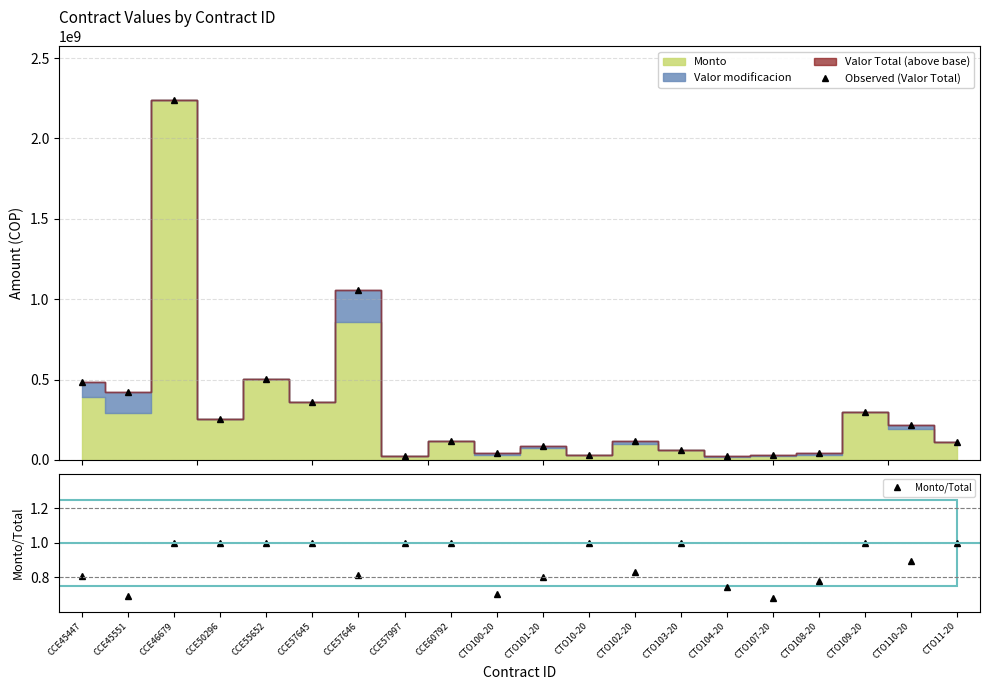

At which label is Observed (Valor Total) closest to 1130613006?

CCE57646